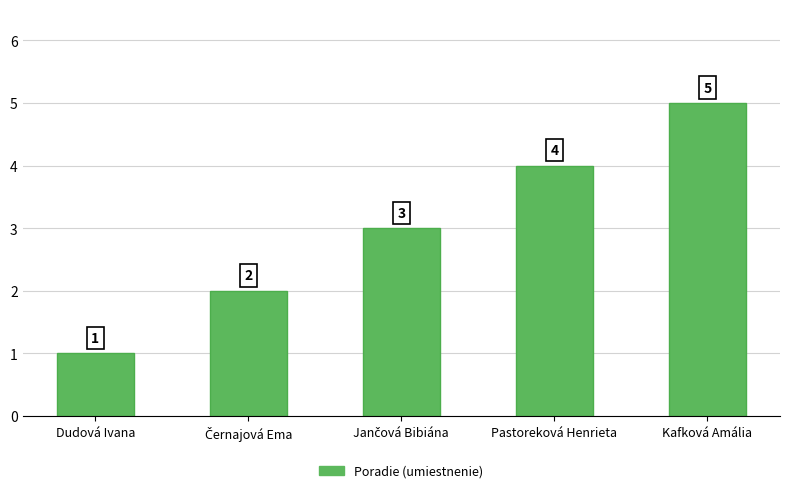

What is the sum of the values at Pastoreková Henrieta and Dudová Ivana?

5